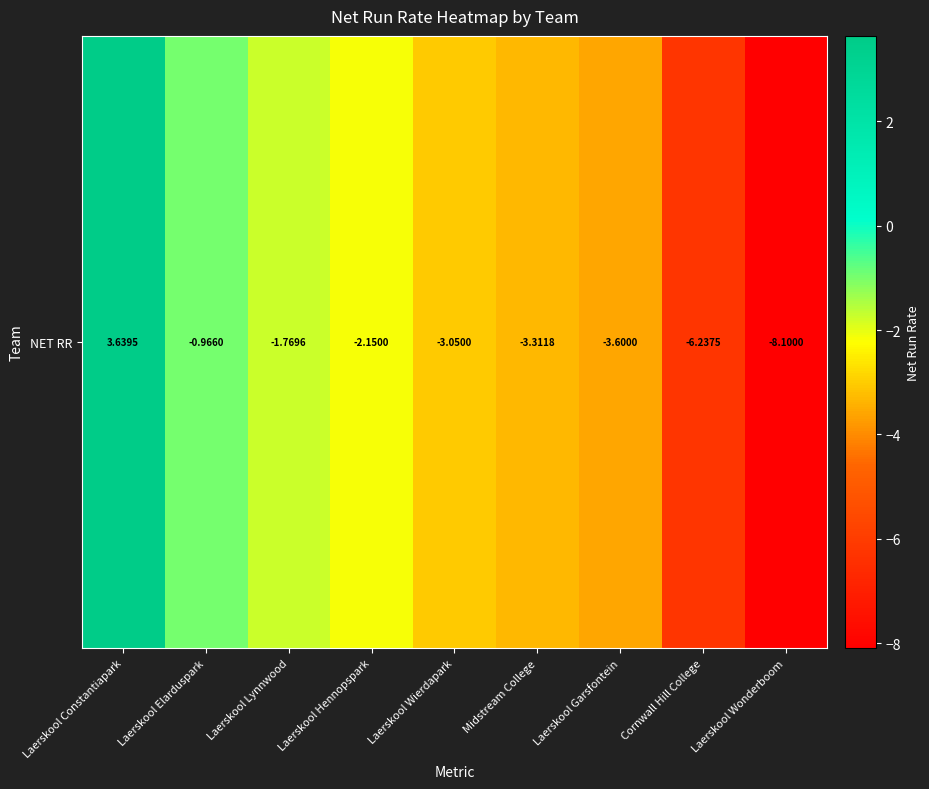

True or false: the data shows -3.0 at Laerskool Wierdapark.

True